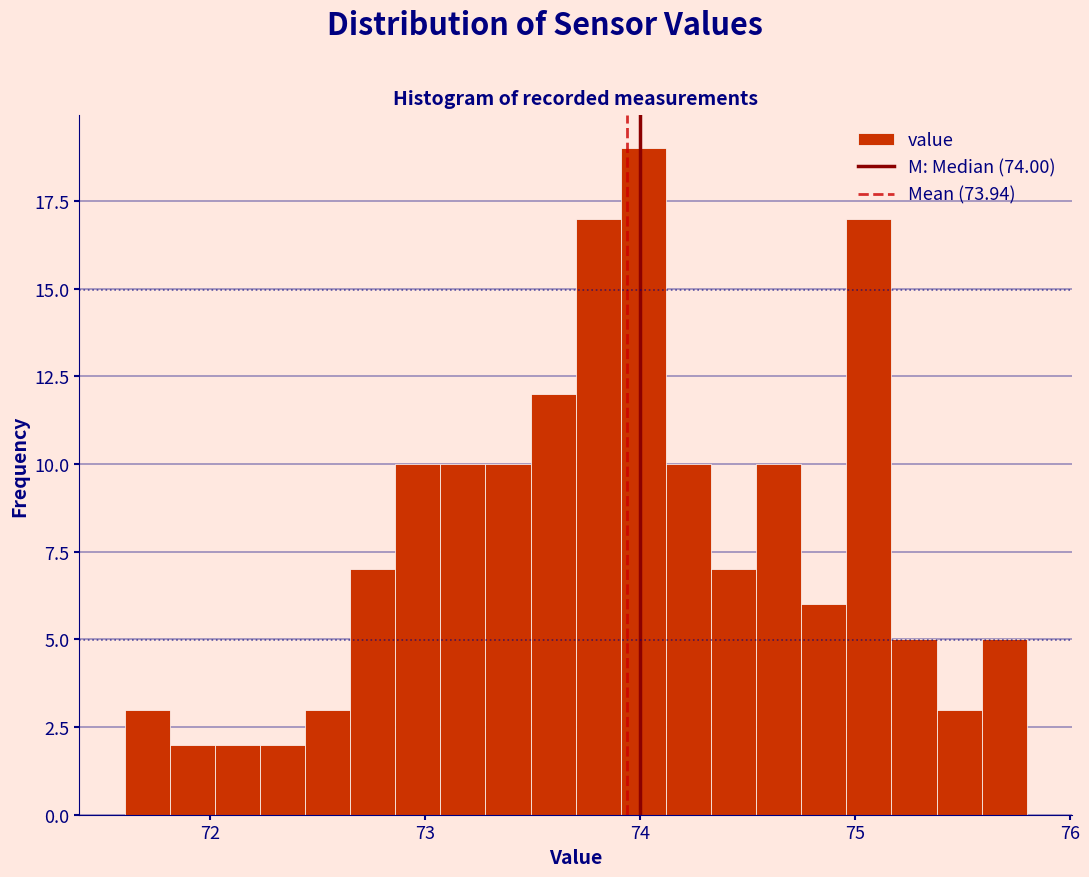

Around what value on the x-axis is the tallest bar? Give the approximate position of its centre, as read against the axis.

74.0